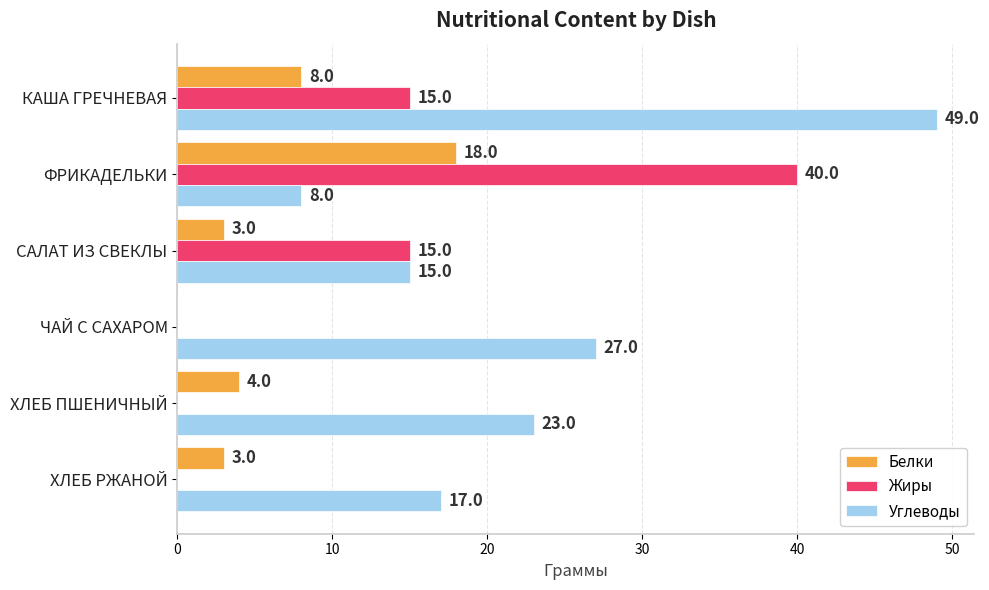

What is the total value across all series at ХЛЕБ ПШЕНИЧНЫЙ?

27